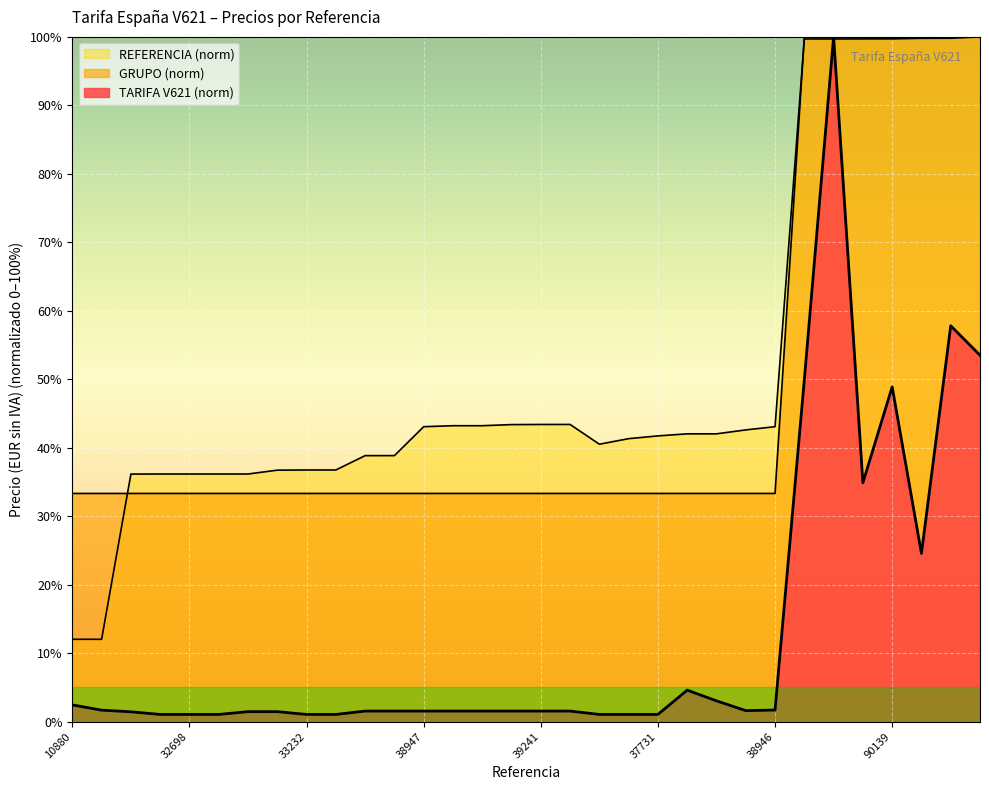

True or false: TARIFA V621 and GRUPO intersect in this chart.

False